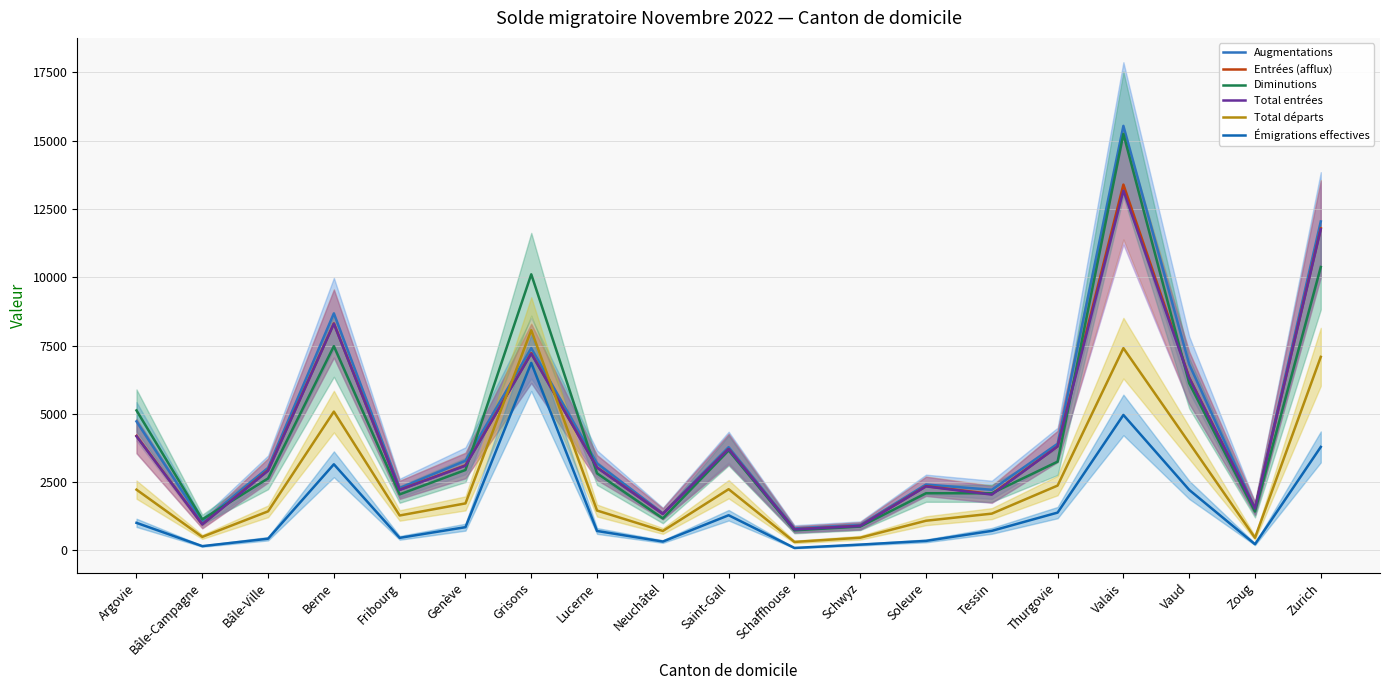

Which label corresponds to the largest value in the chart?

Valais